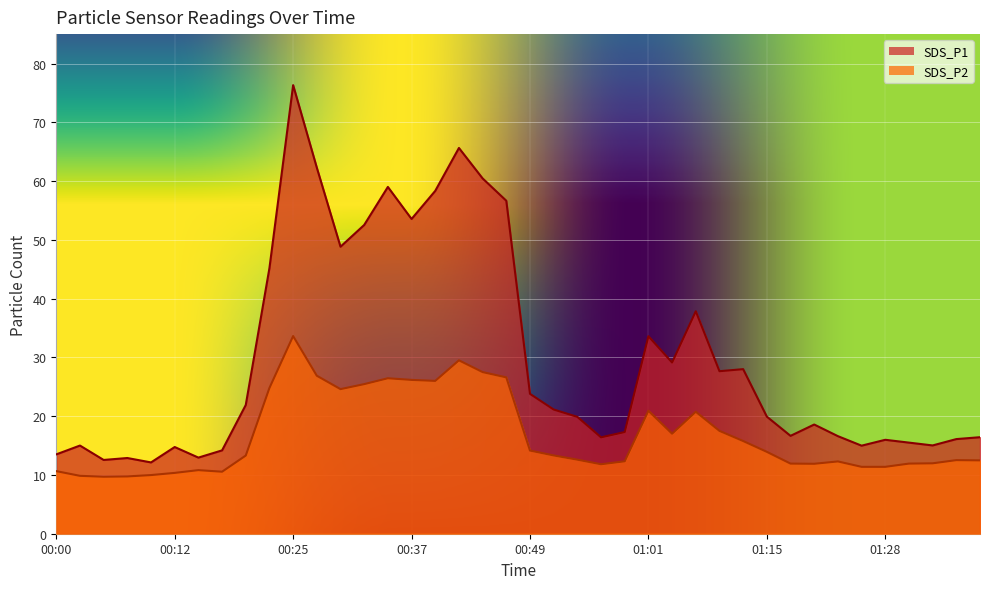

Reading left to right, list all the values displayed in this chart.

SDS_P1: 13.5	15.0	12.6	12.9	12.1	14.8	12.9	14.2	21.9	45.2	76.3	62.3	48.8	52.5	59.0	53.5	58.3	65.6	60.5	56.6	23.8	21.1	19.9	16.4	17.3	33.6	29.1	37.9	27.6	28.0	19.9	16.6	18.6	16.6	15.0	16.0	15.5	15.0	16.1	16.4
SDS_P2: 10.7	9.8	9.7	9.8	10.0	10.3	10.8	10.6	13.3	24.8	33.6	26.9	24.6	25.4	26.4	26.2	26.0	29.5	27.5	26.6	14.2	13.3	12.6	11.8	12.3	20.9	17.0	20.8	17.5	15.8	13.9	11.9	11.9	12.3	11.4	11.4	11.9	12.0	12.5	12.5